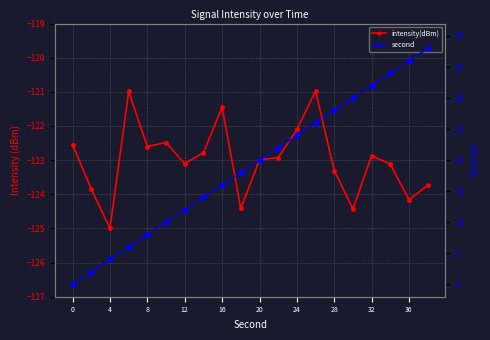

How many data points in second are less than 20?

10